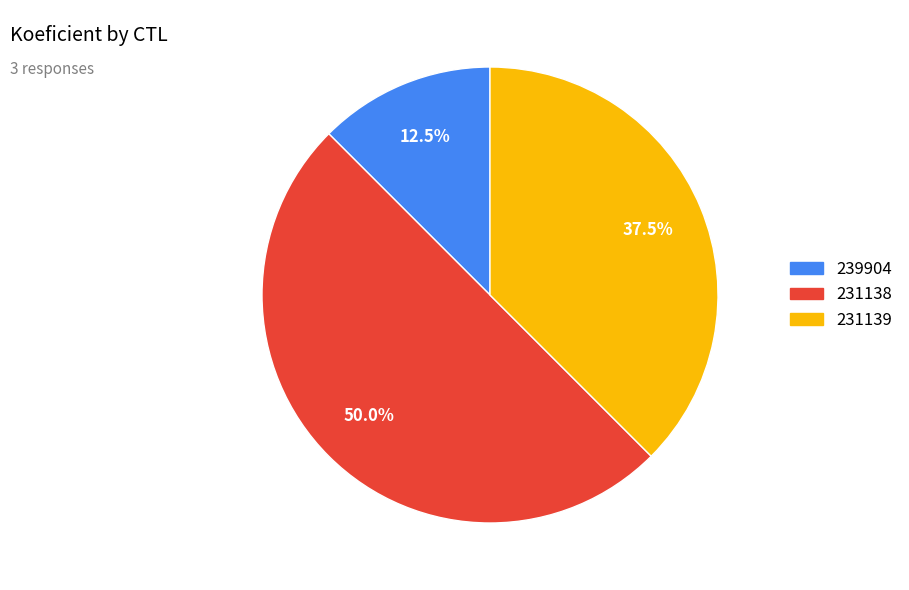

Does 231139 represent more than half of the total?

No